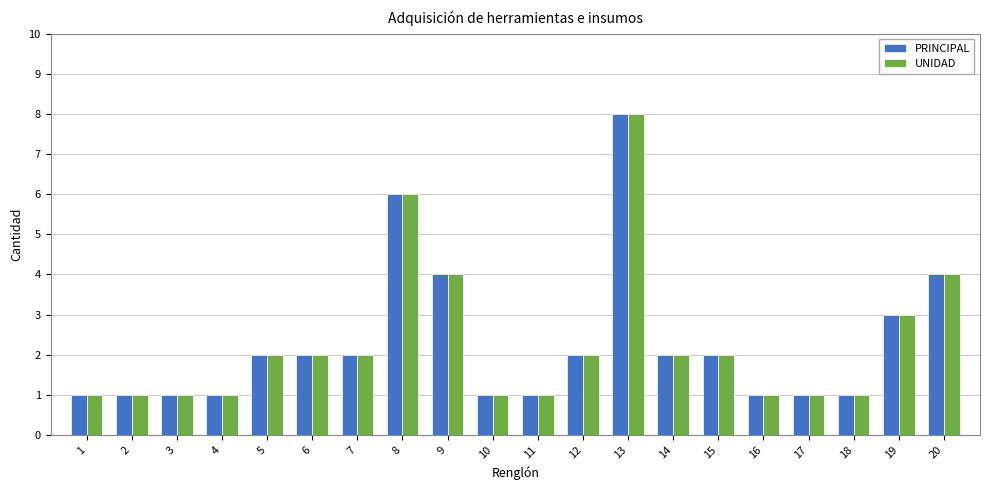

What is the maximum value shown in the chart?

8